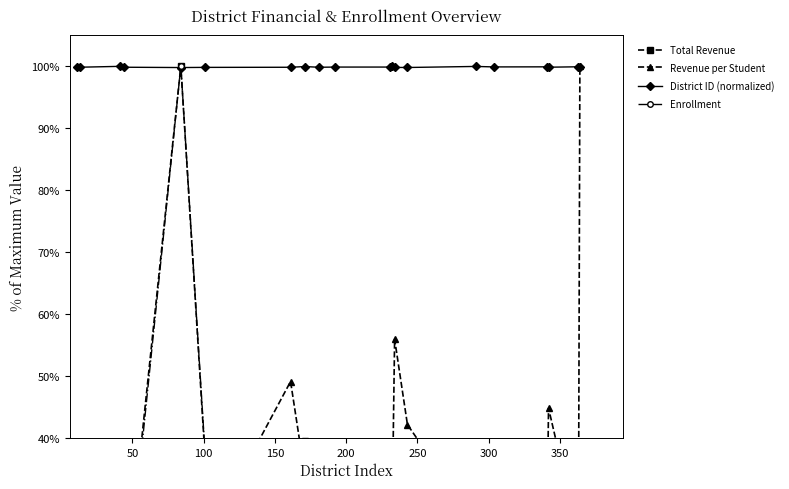

What is the value of the District ID (normalized) point at the 15th from the left?

100.0